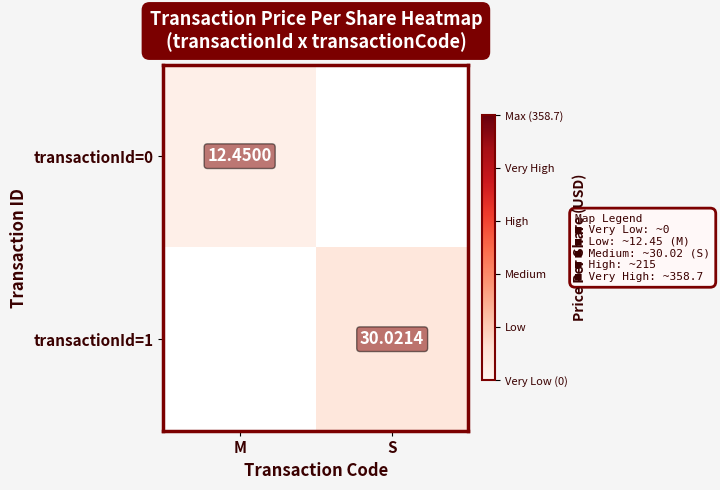

List the series in order of their peak value, lowest first.

transactionId=0, transactionId=1